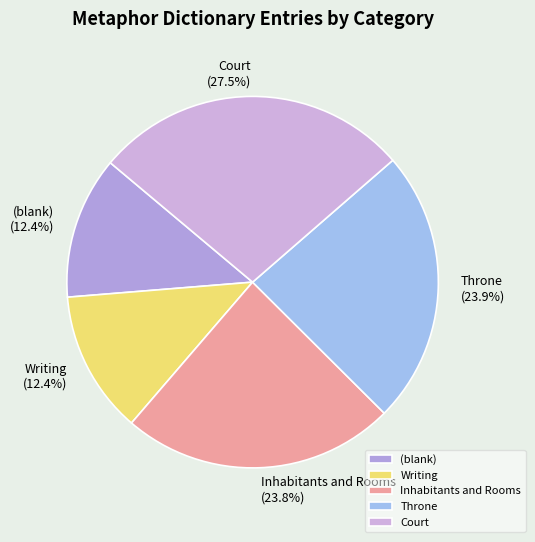

Is it true that (blank) is 12% of the pie?

True